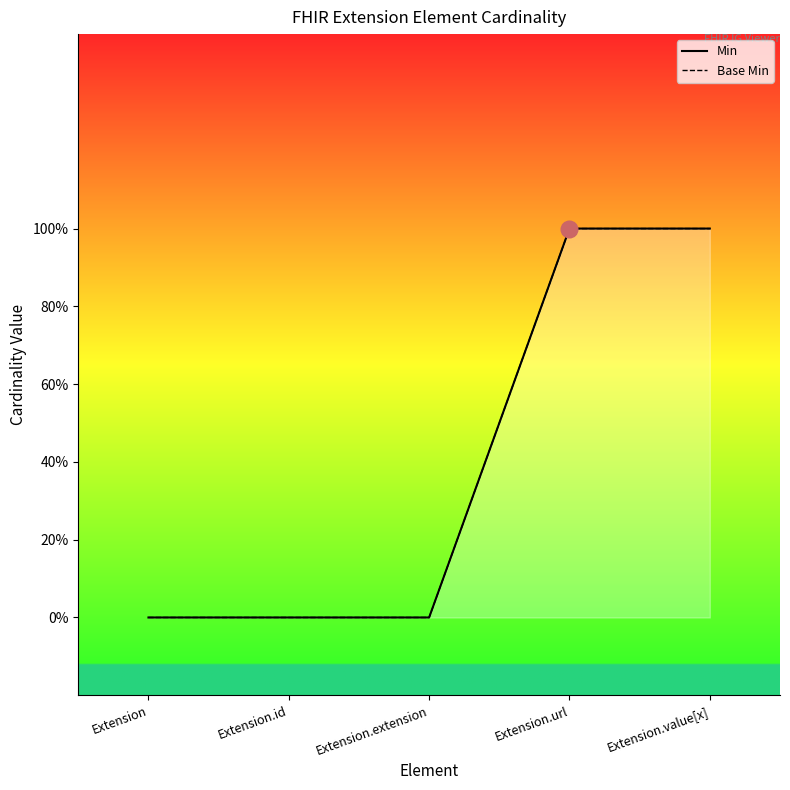

Count the Base Min values in the range 0 to 1.

5